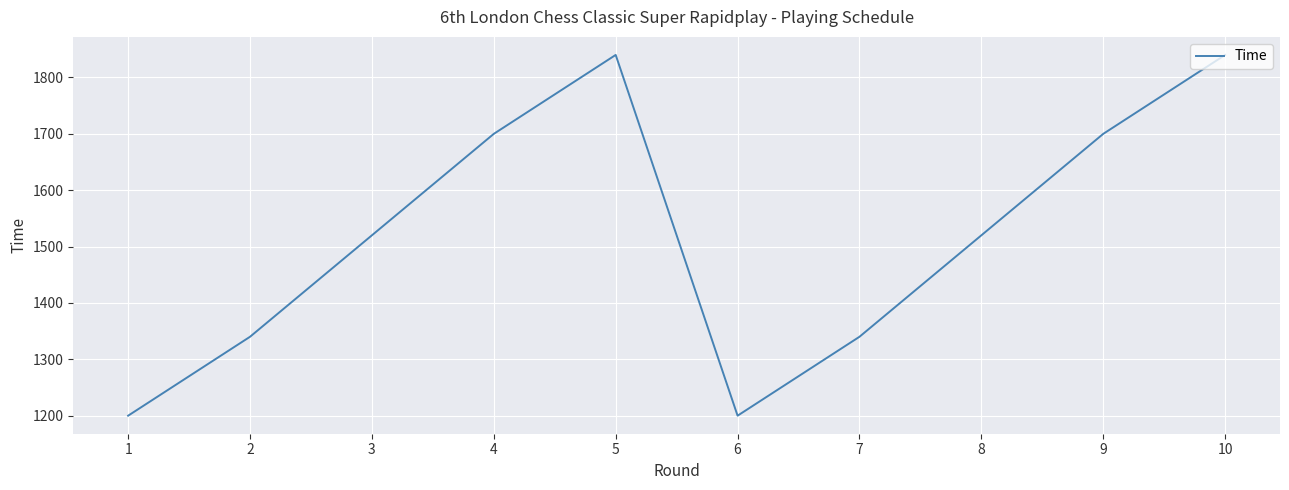

What is the smallest value displayed?

1200